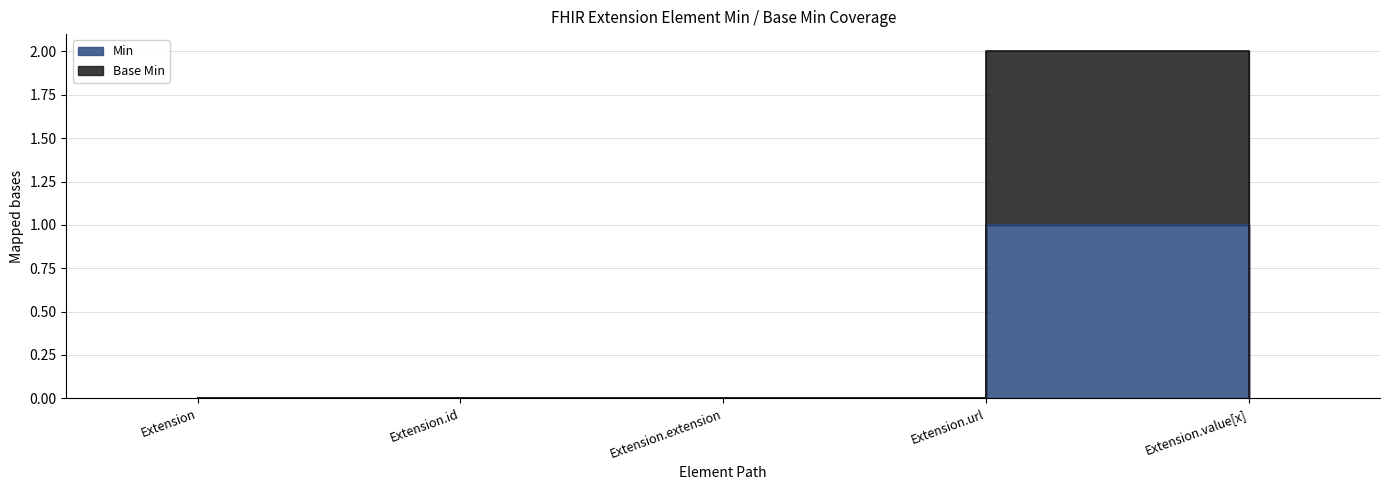

List the series in order of their peak value, lowest first.

Min, Base Min